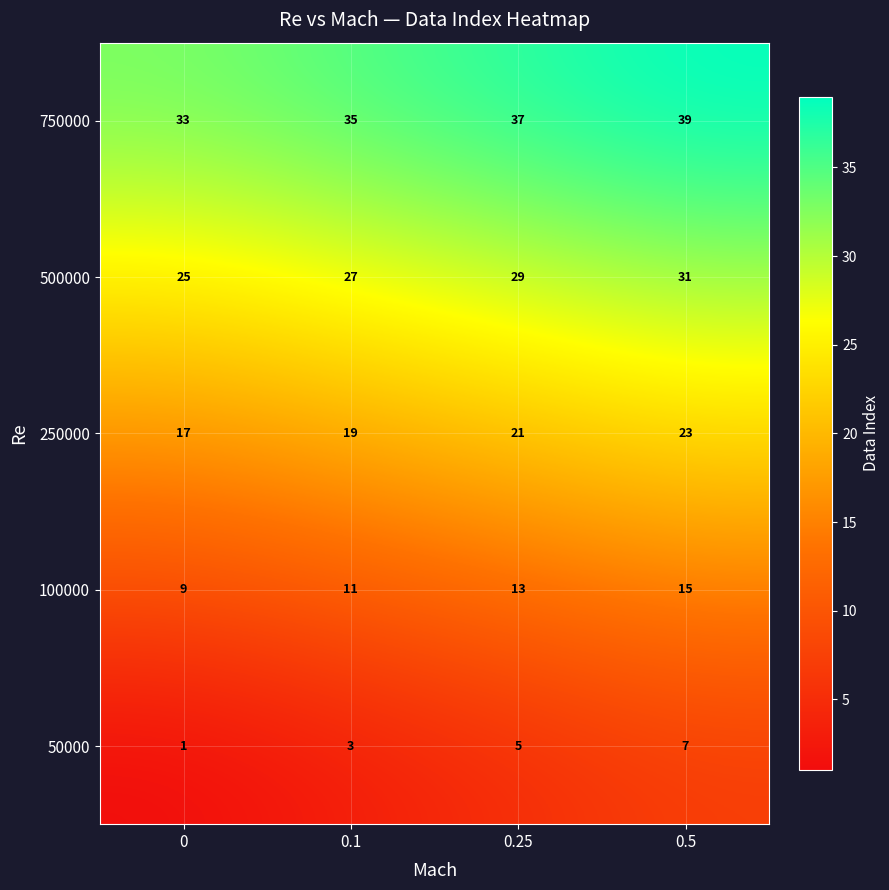

At 0.25, list the series in order from largest to smallest.

750000, 500000, 250000, 100000, 50000